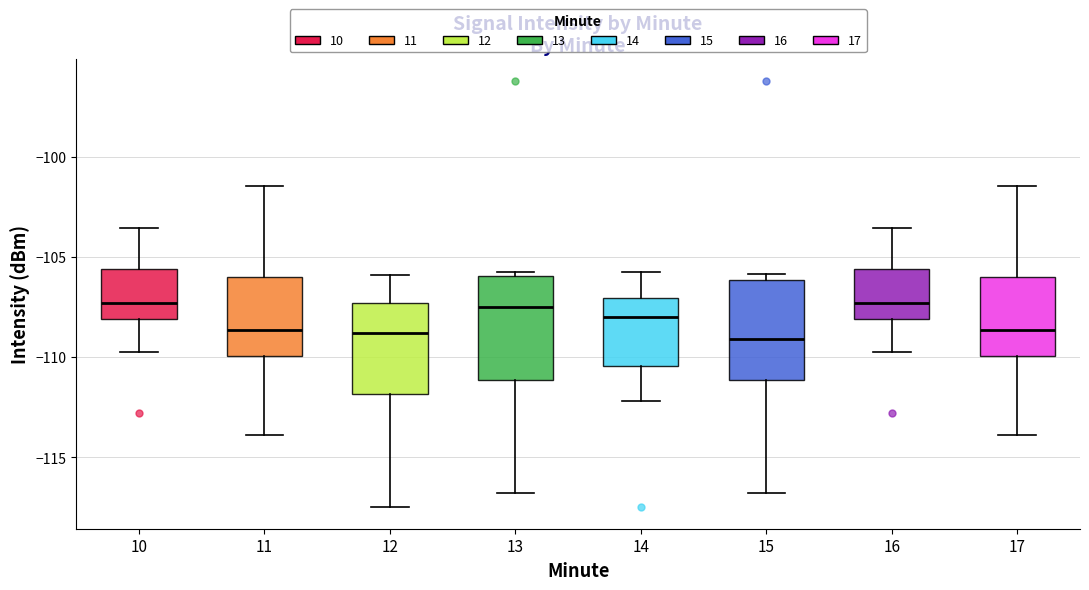

Where is the lower edge of the box at x = 15 on the y-axis? The values are not printed on the chart, so give them approximately, as read against the axis.

-111.0